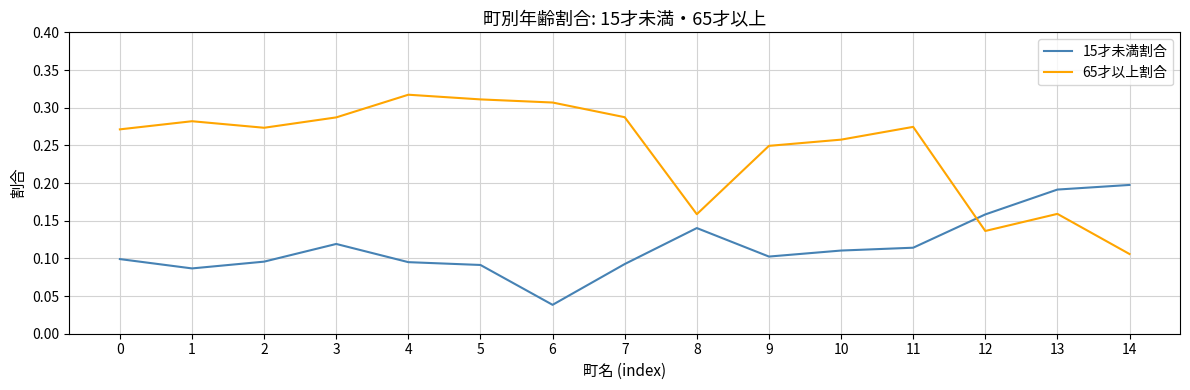

What are all the series names shown in the legend?

15才未満割合, 65才以上割合